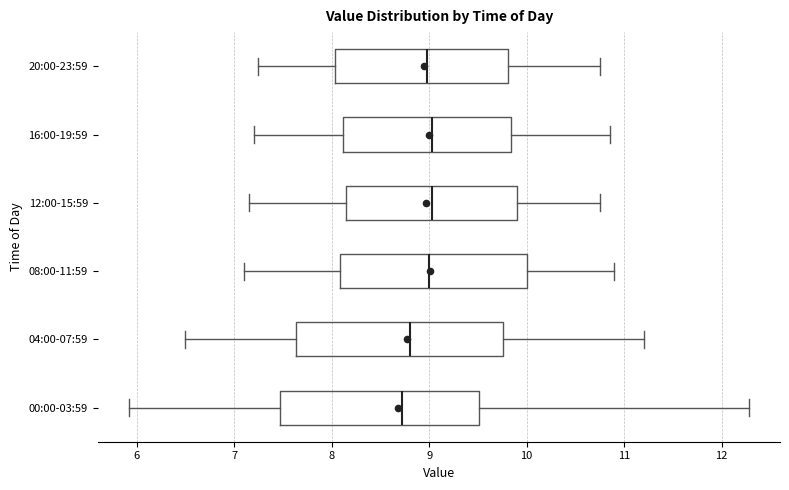

Reading bottom to top, read every box against the x-axis: the position of its median line, the range the box covers, and the ends of its whiskers. The values are not printed on the chart, so give them approximately, as read against the axis.

00:00-03:59: median 8.7, box 7.5 to 9.5, whiskers 5.9 to 12.3
04:00-07:59: median 8.8, box 7.6 to 9.8, whiskers 6.5 to 11.2
08:00-11:59: median 9.0, box 8.1 to 10.0, whiskers 7.1 to 10.9
12:00-15:59: median 9.0, box 8.2 to 9.9, whiskers 7.2 to 10.8
16:00-19:59: median 9.0, box 8.1 to 9.8, whiskers 7.2 to 10.9
20:00-23:59: median 9.0, box 8.0 to 9.8, whiskers 7.3 to 10.8